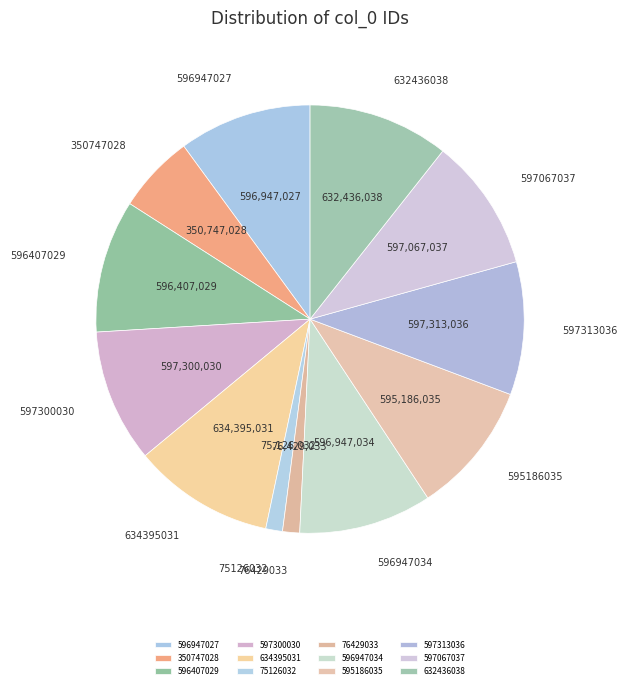

What is the change in value from 634395031 to 632436038?

-1958993